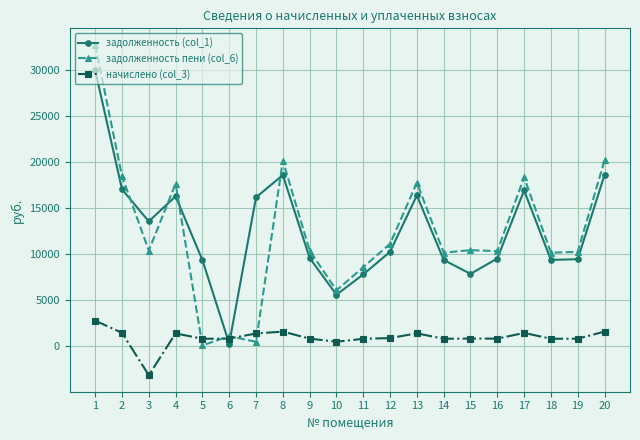

True or false: задолженность пени (col_6) and задолженность (col_1) cross at least once.

True